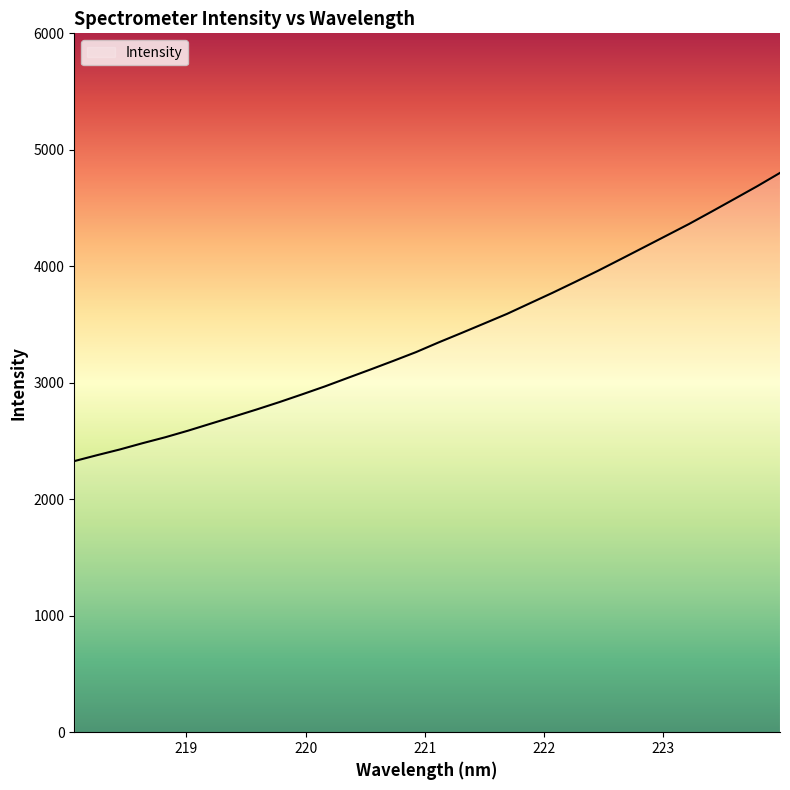

What is the maximum value shown in the chart?

4801.9